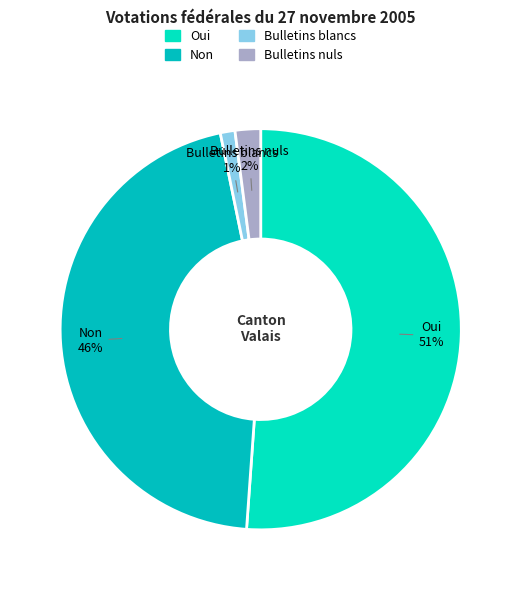

What percentage is the Bulletins nuls slice, to the nearest percent?

2%